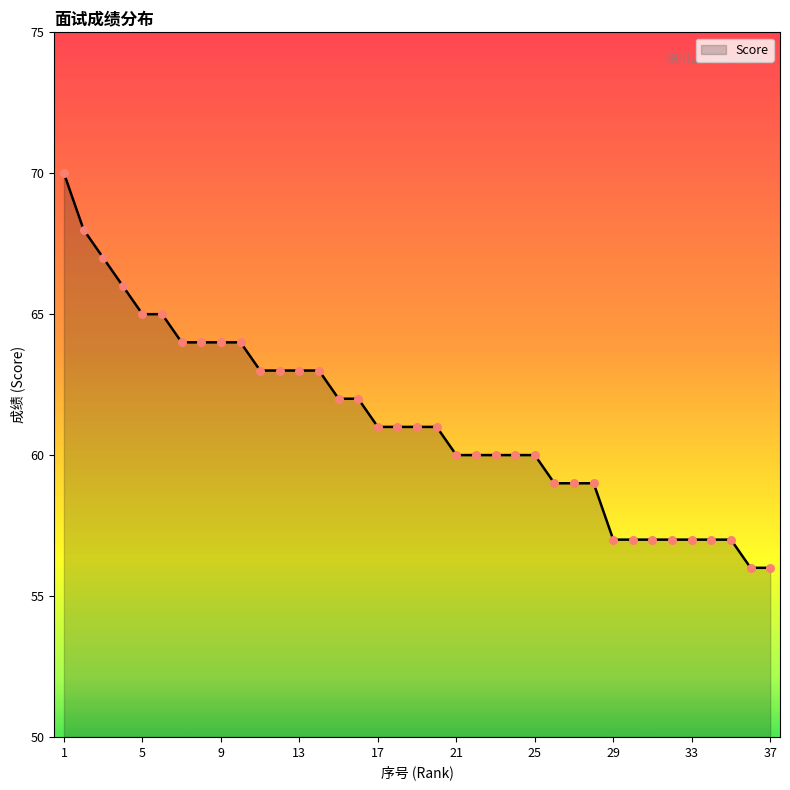

What is the greatest value displayed?

70